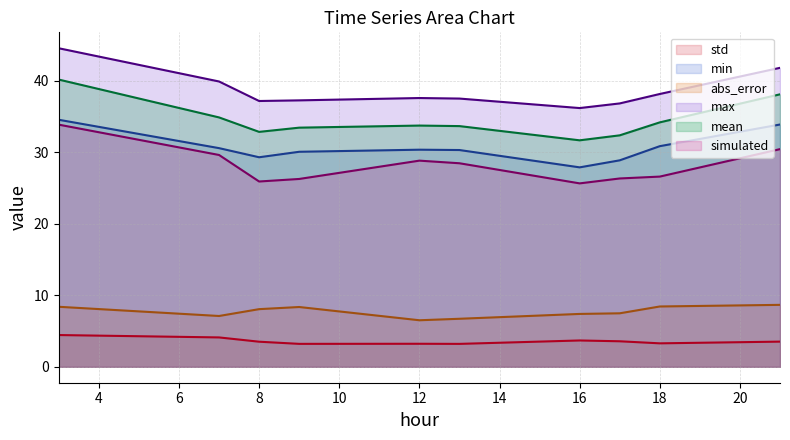

Rank the categories by mean value from lowest to highest.

16, 17, 8, 9, 13, 12, 18, 7, 21, 3